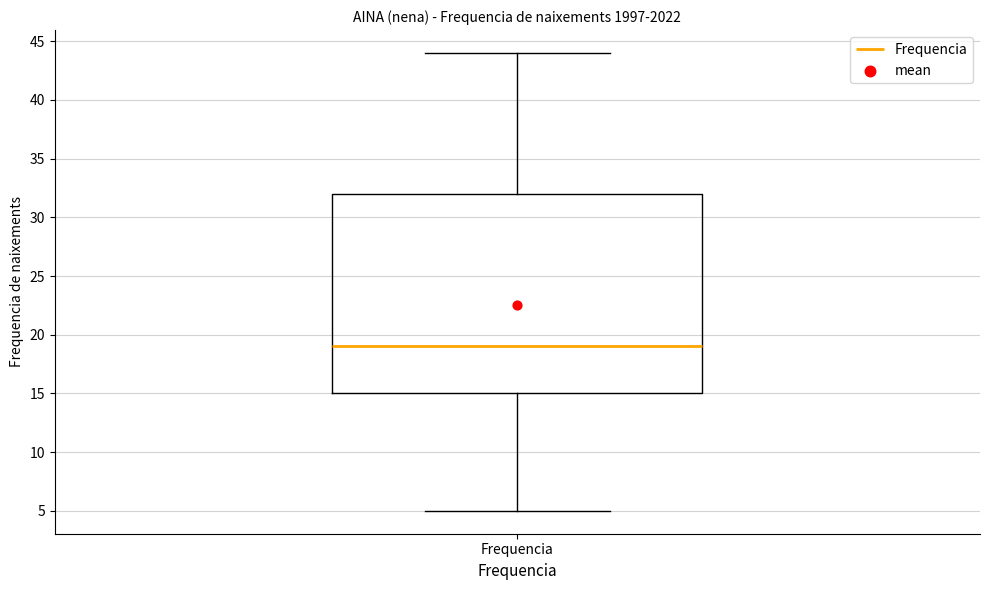

Where does the median line of the box for Frequencia sit on the y-axis? The values are not printed on the chart, so give them approximately, as read against the axis.

19